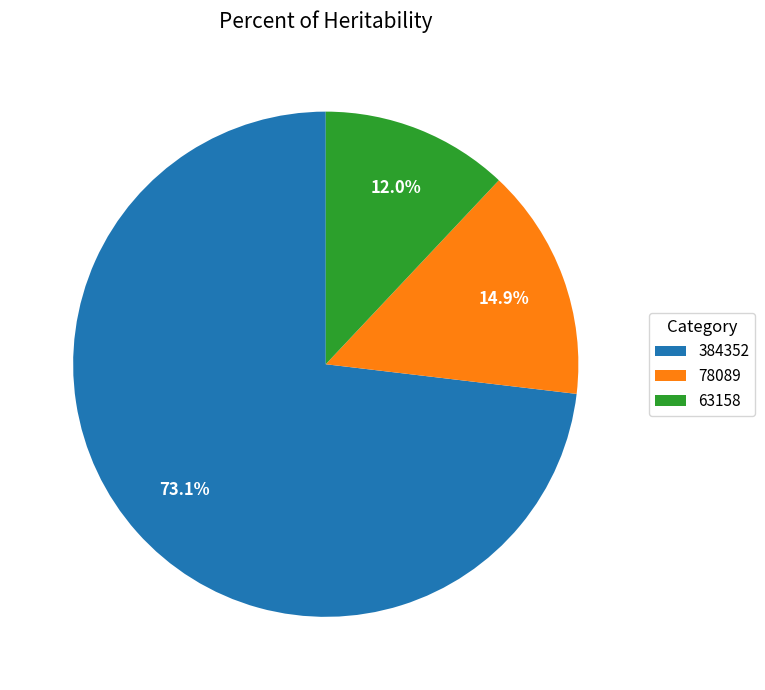

The 384352 slice represents 82% of the pie. True or false?

False